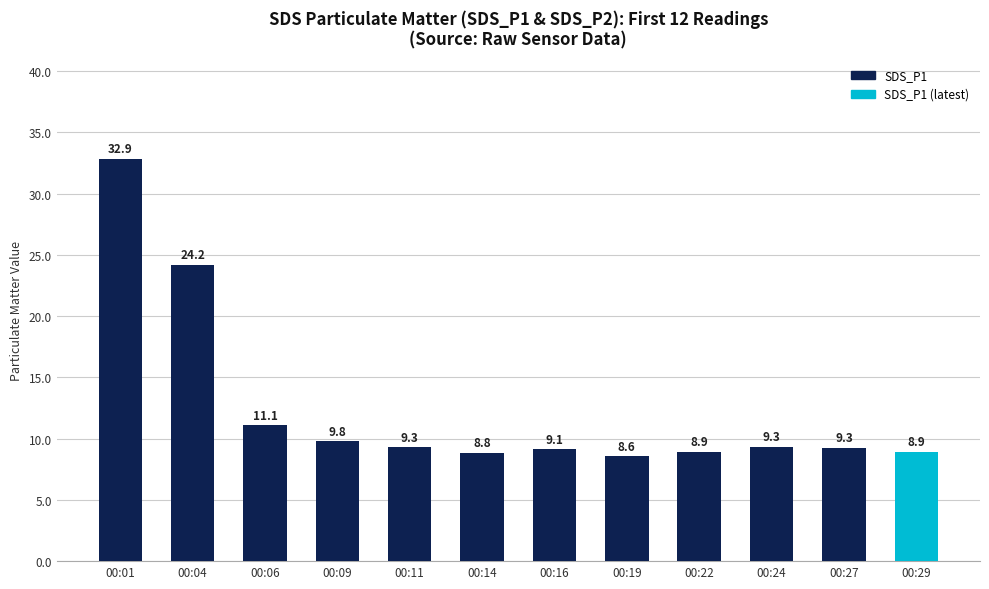

What is the greatest value displayed?

32.9